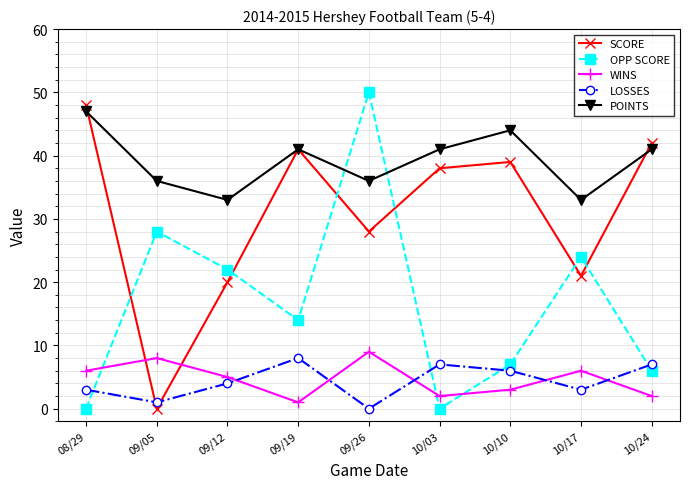

Which series has the widest spread of values?

OPP SCORE